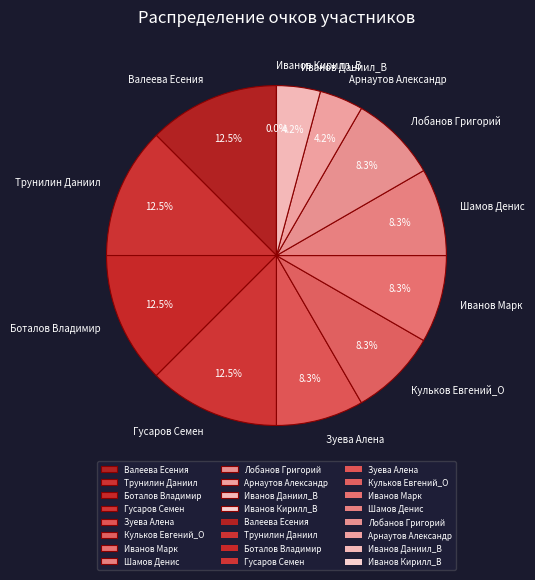

What percentage do Кульков Евгений_О and Зуева Алена together represent?

16.7%